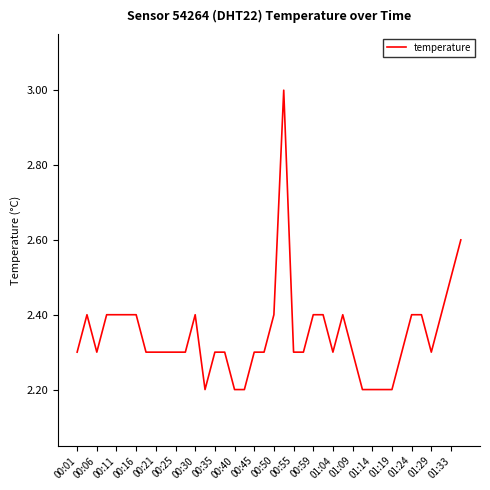

What is the smallest value displayed?

2.2